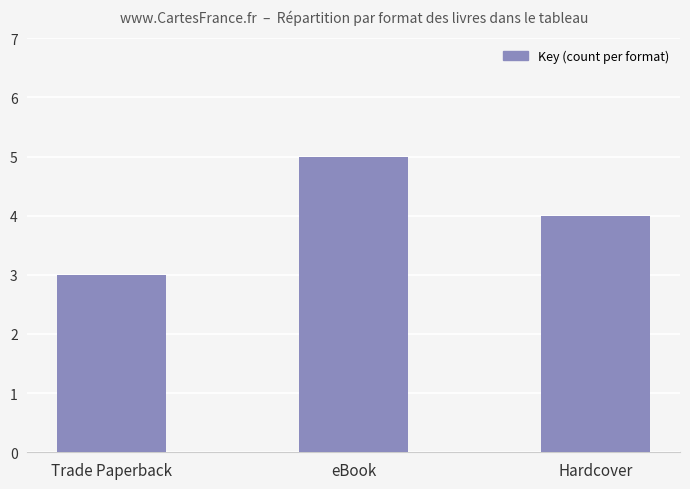

What position from the left is eBook?

2